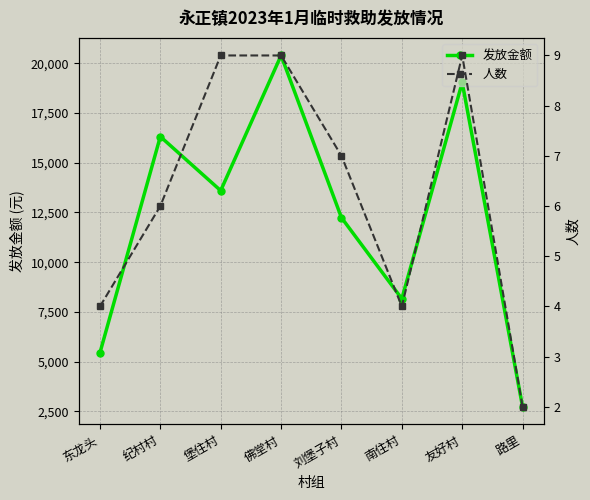

Between 友好村 and 佛堂村, which is larger?

佛堂村